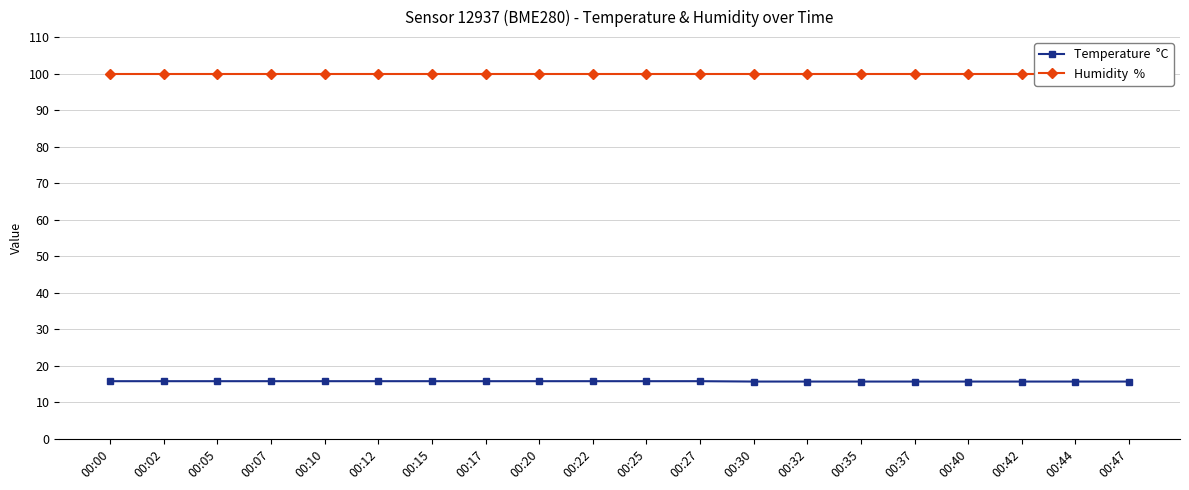

The value of Humidity  % at 00:02 is 99.9. True or false?

True